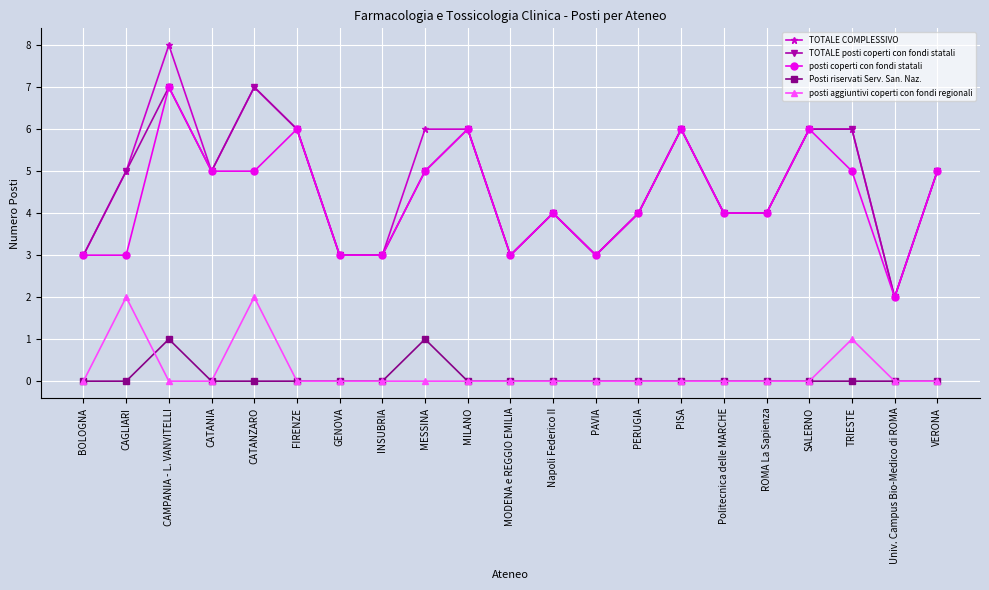

What is the difference between the highest and lowest values at SALERNO?

6